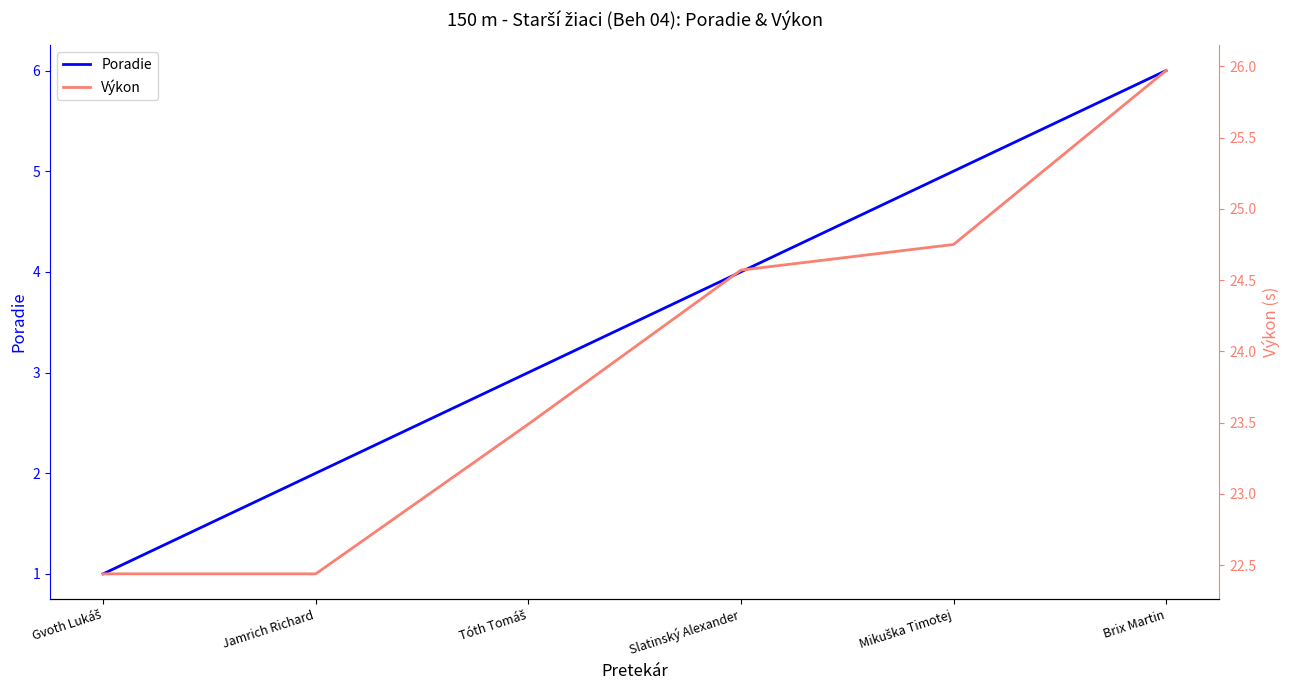

Where is Poradie nearest to the value 3?

Tóth Tomáš